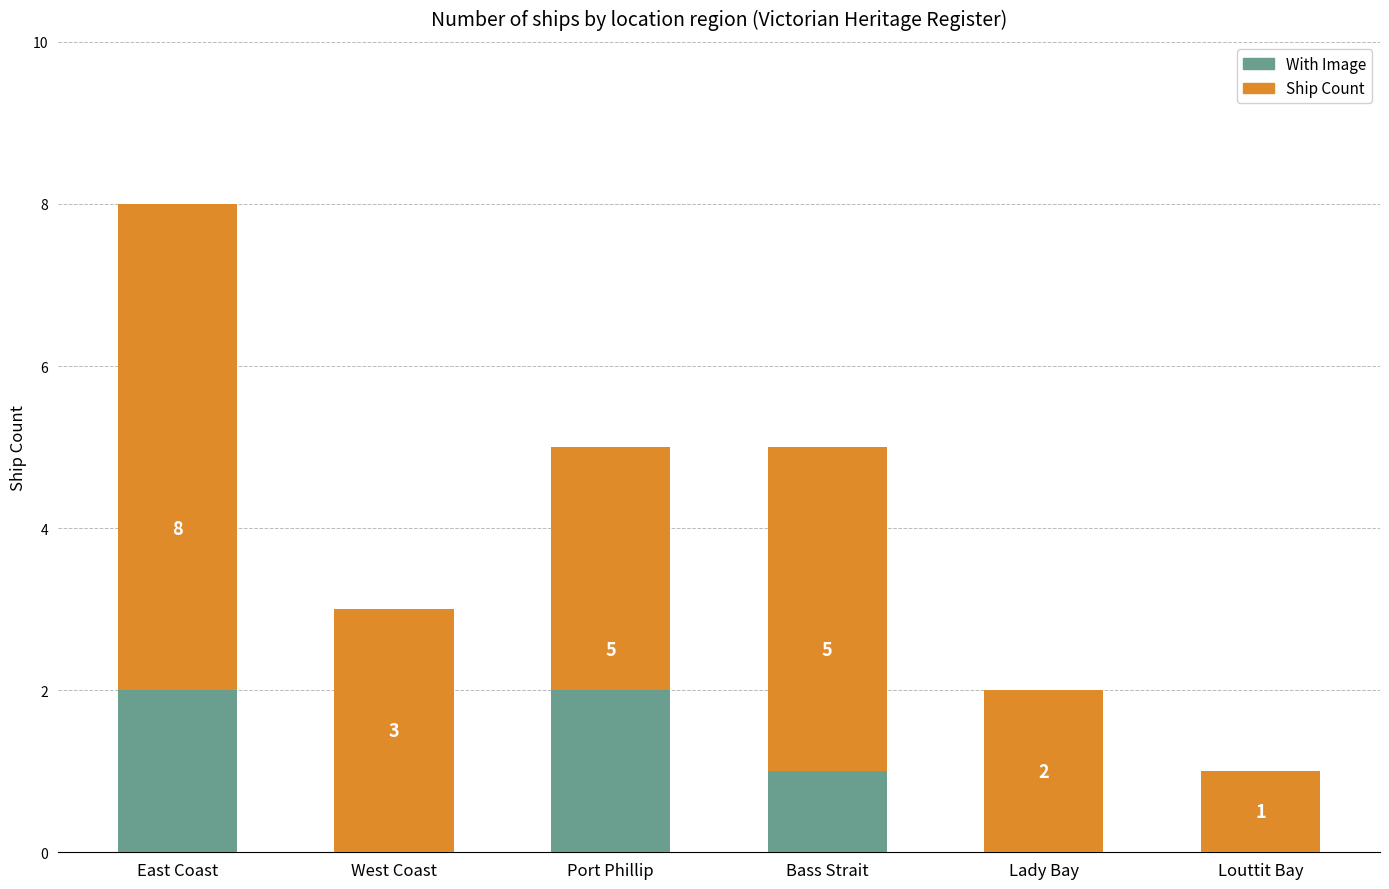

Where is With Image nearest to the value 1?

Bass Strait